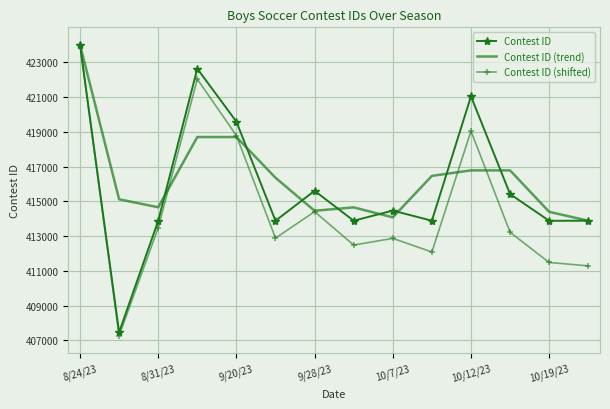

What is the smallest value displayed?

407256.0